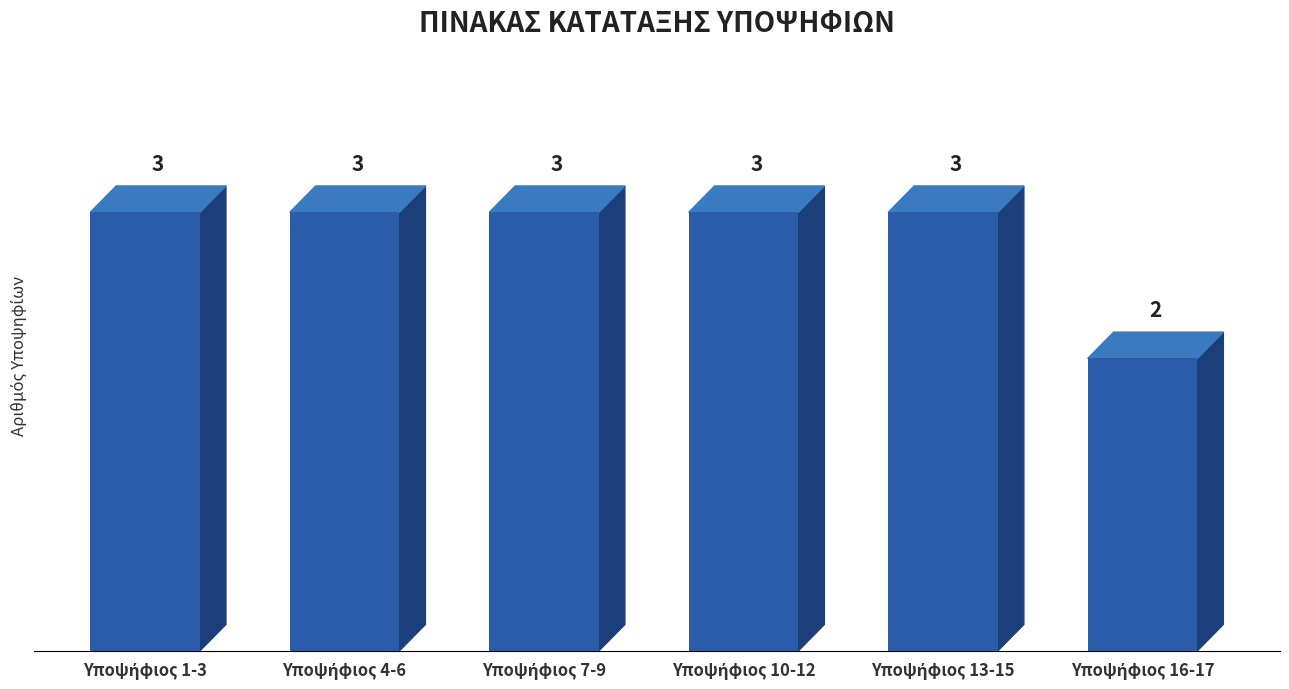

How many values are between 3 and 4?

5